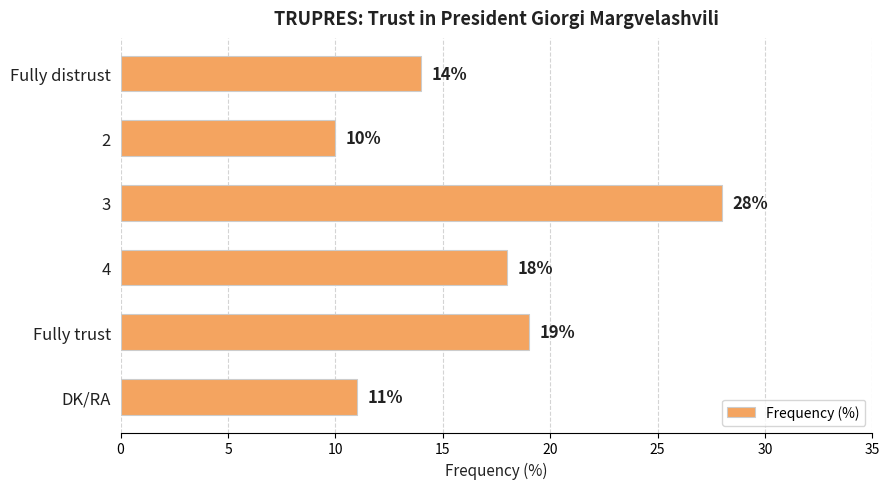

List the labels in order of value, largest first.

3, Fully trust, 4, Fully distrust, DK/RA, 2